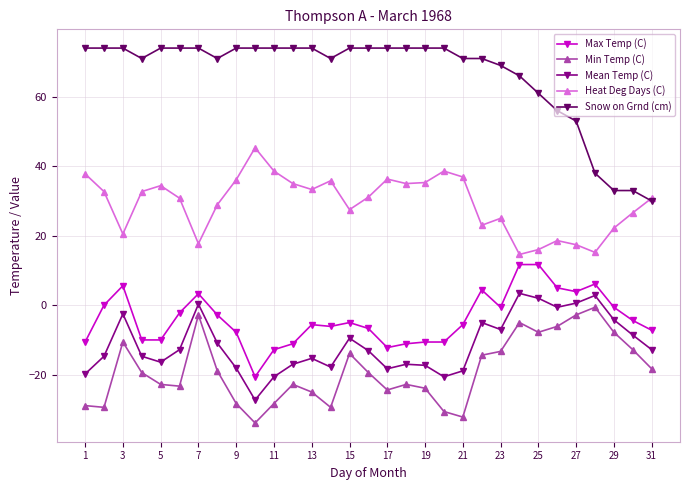

What is the minimum value shown in the chart?

-33.9